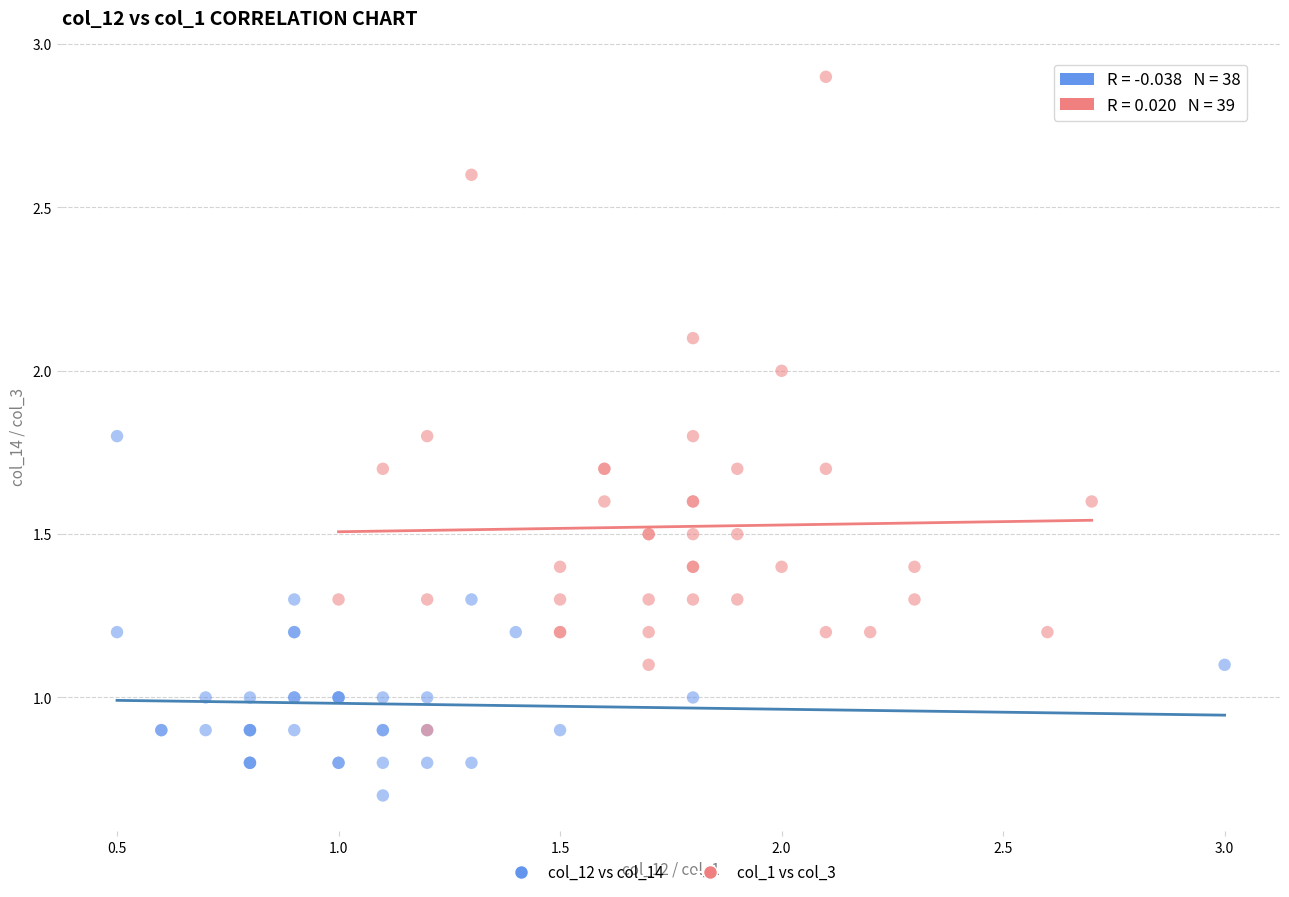

Which series reaches the maximum Y coordinate?

col_1 vs col_3